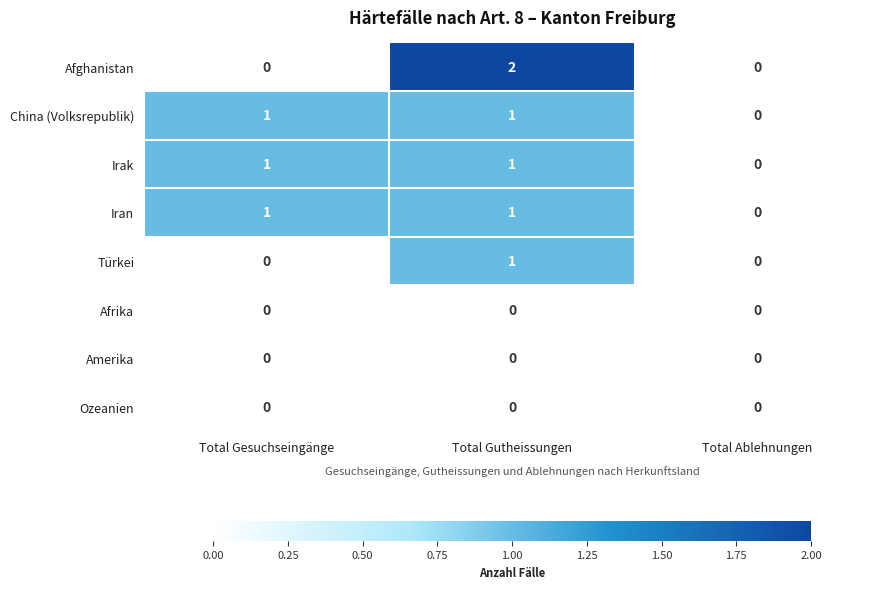

How many distinct data groups are displayed?

8